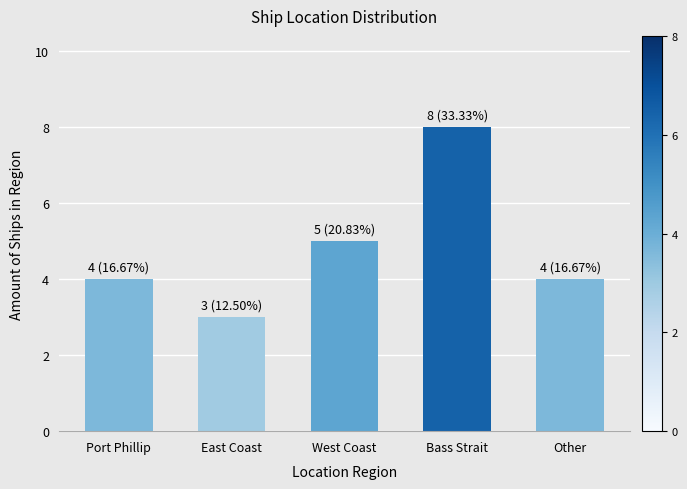

What is the difference between the maximum and minimum values?

5